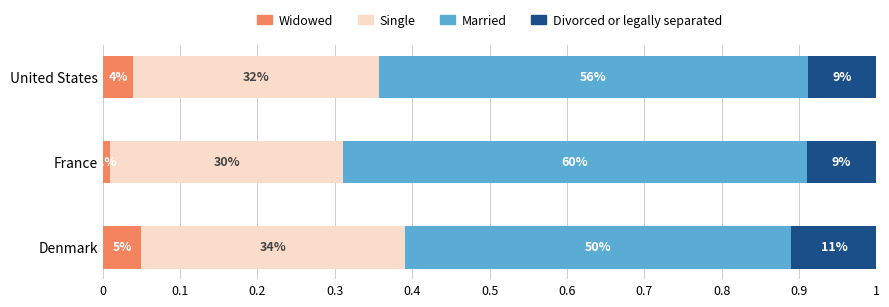

What are all the series names shown in the legend?

Widowed, Single, Married, Divorced or legally separated